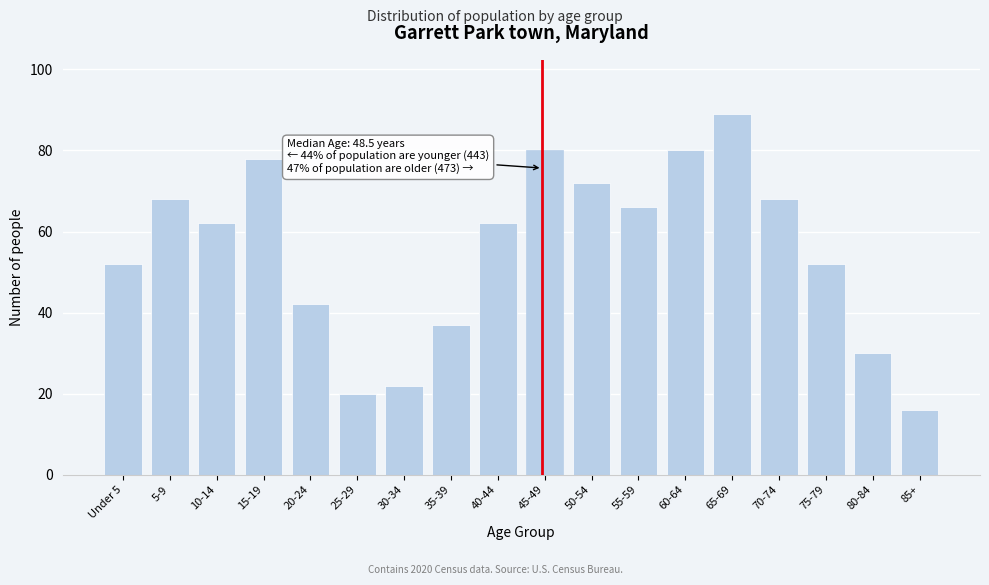

Reading right to left, list all the values displayed in this chart.

85+=16	80-84=30	75-79=52	70-74=68	65-69=89	60-64=80	55-59=66	50-54=72	45-49=80	40-44=62	35-39=37	30-34=22	25-29=20	20-24=42	15-19=78	10-14=62	5-9=68	Under 5=52